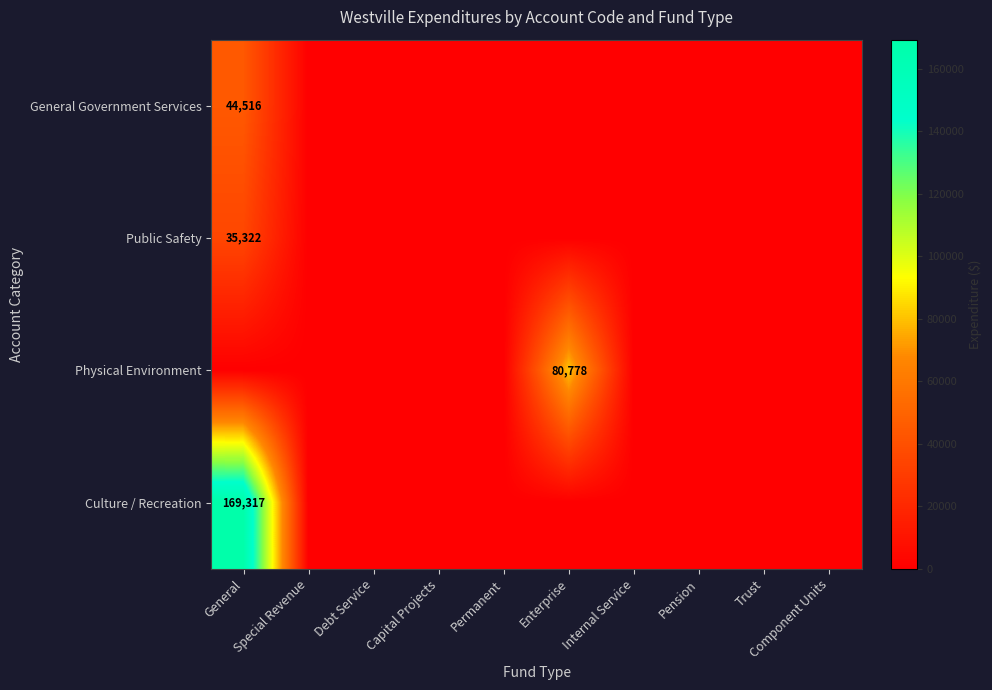

The Public Safety series shows 0 at Permanent. True or false?

True